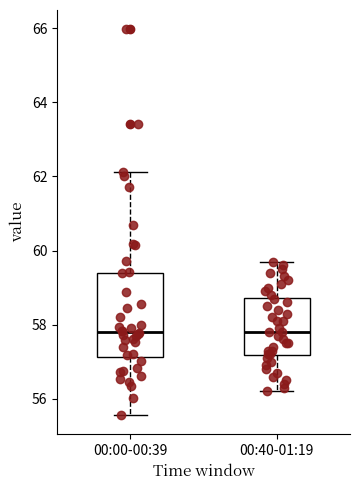

Reading left to right, transcribe this box plot: for each box, give where its median line is, the range the box spans, and where its two whiskers end, as read against the y-axis. The values are not printed on the chart, so give them approximately, as read against the axis.

00:00-00:39: median 57.8, box 57.2 to 59.4, whiskers 55.6 to 62.2
00:40-01:19: median 57.8, box 57.2 to 58.8, whiskers 56.2 to 59.8